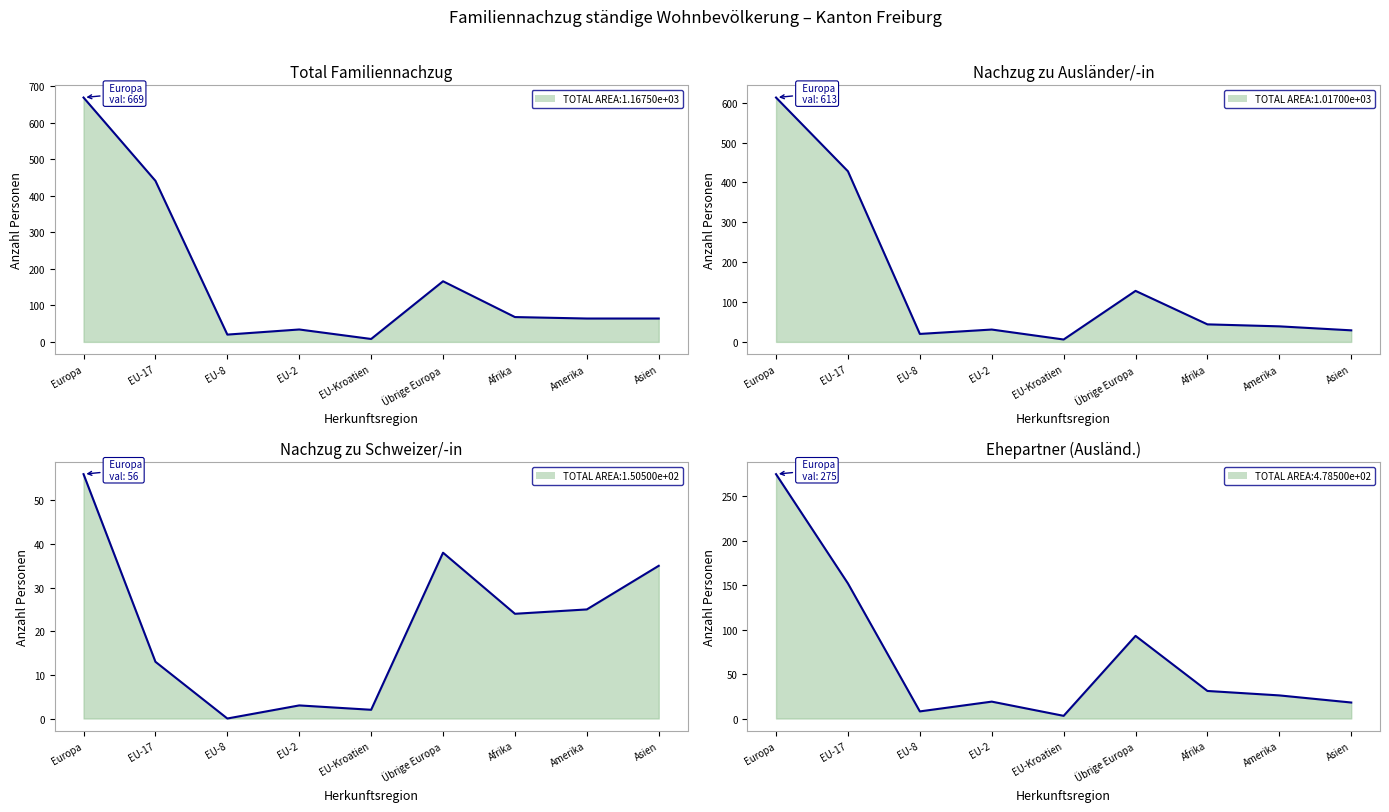

At which category does Familiennachzug zu Schweizer/-in reach its first local peak?

EU-2